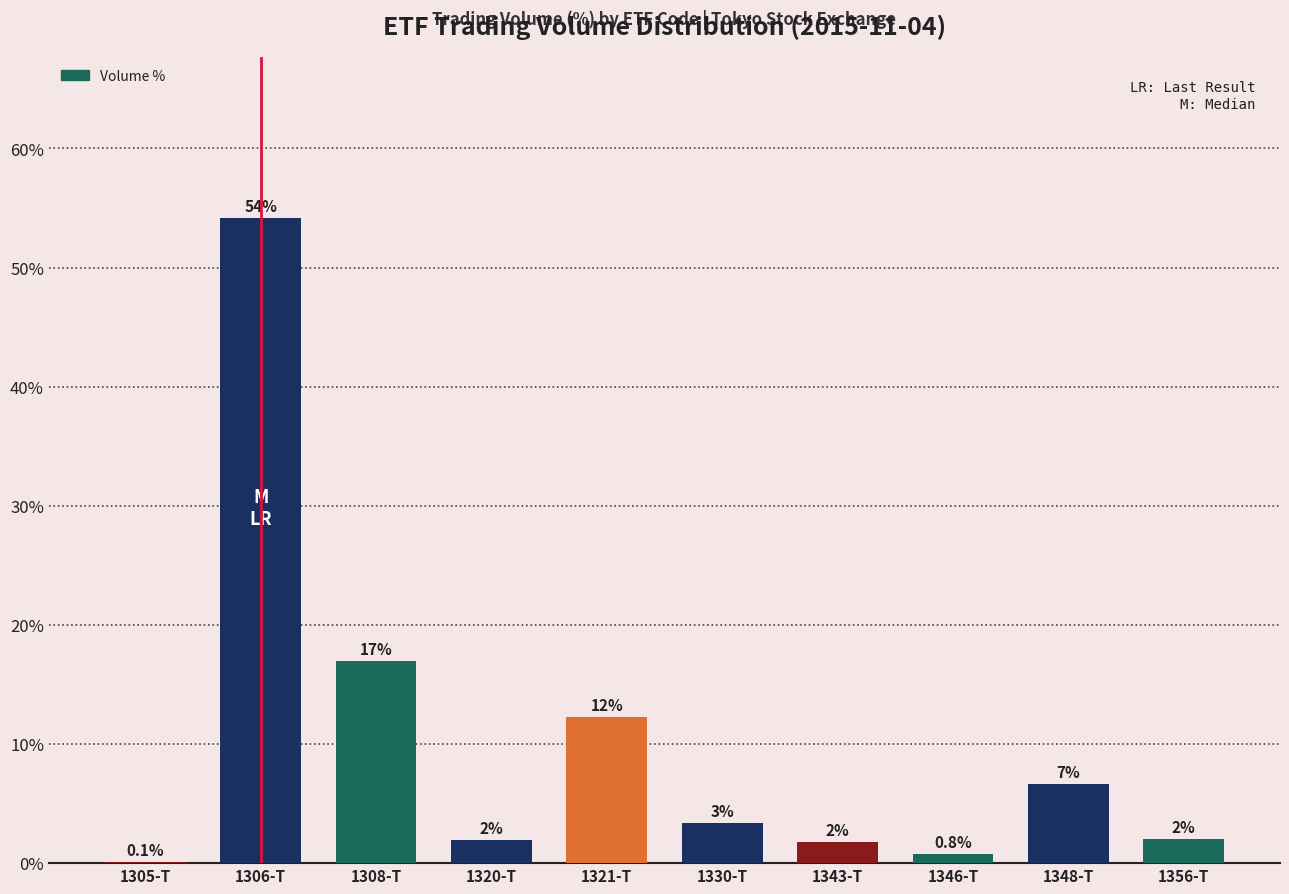

What is the average value?

10.0